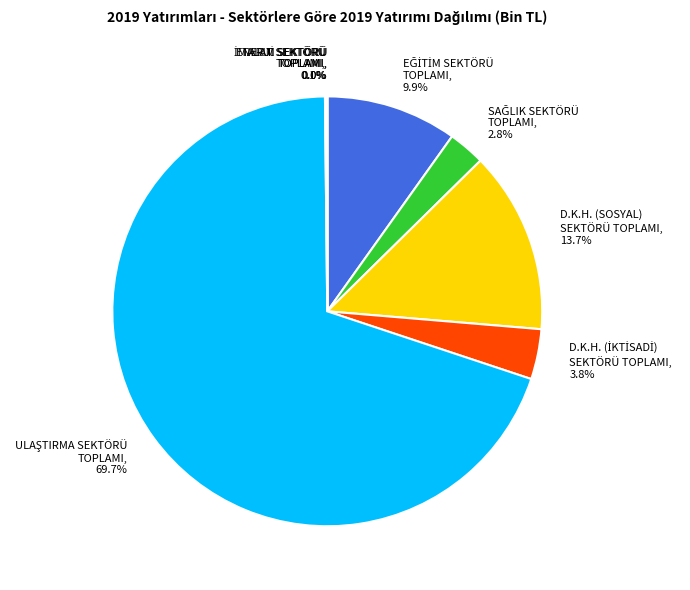

Is there a majority slice in this chart?

Yes